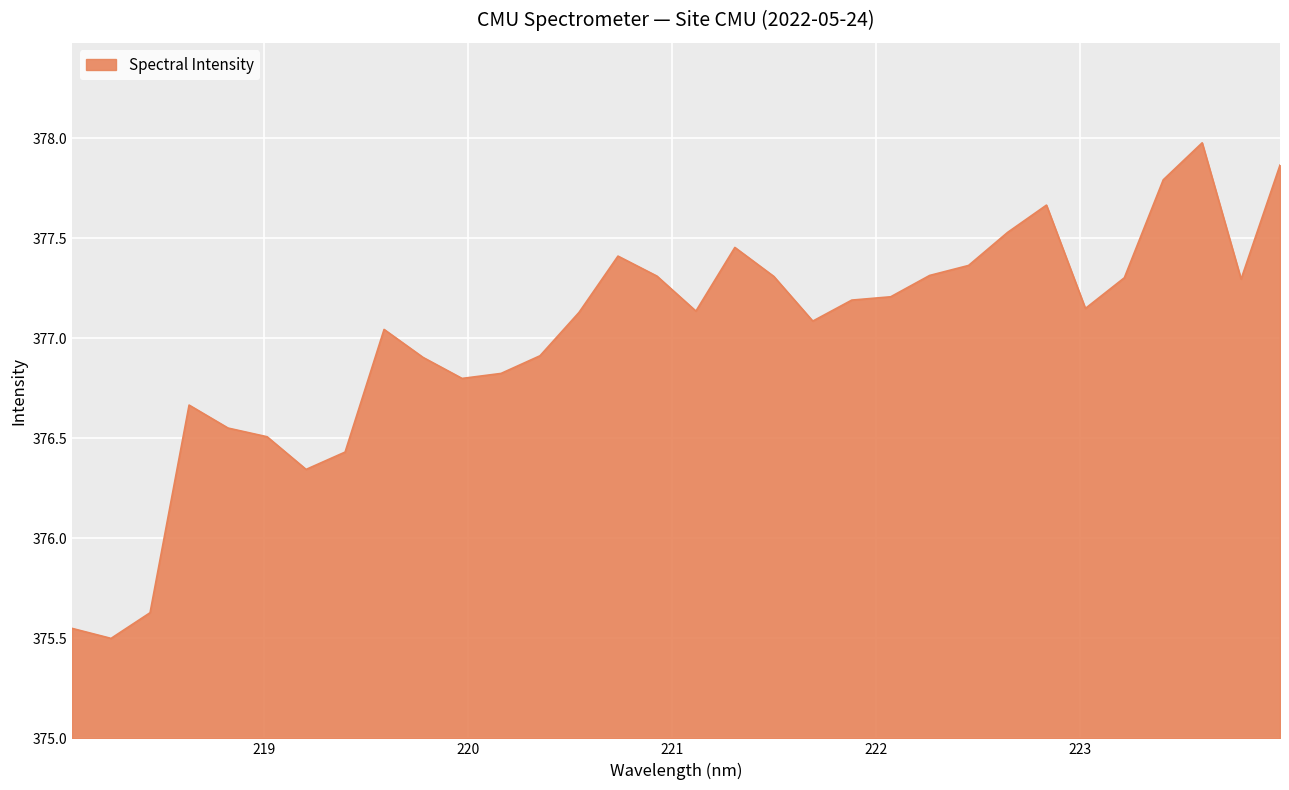

What is the greatest value displayed?

378.0